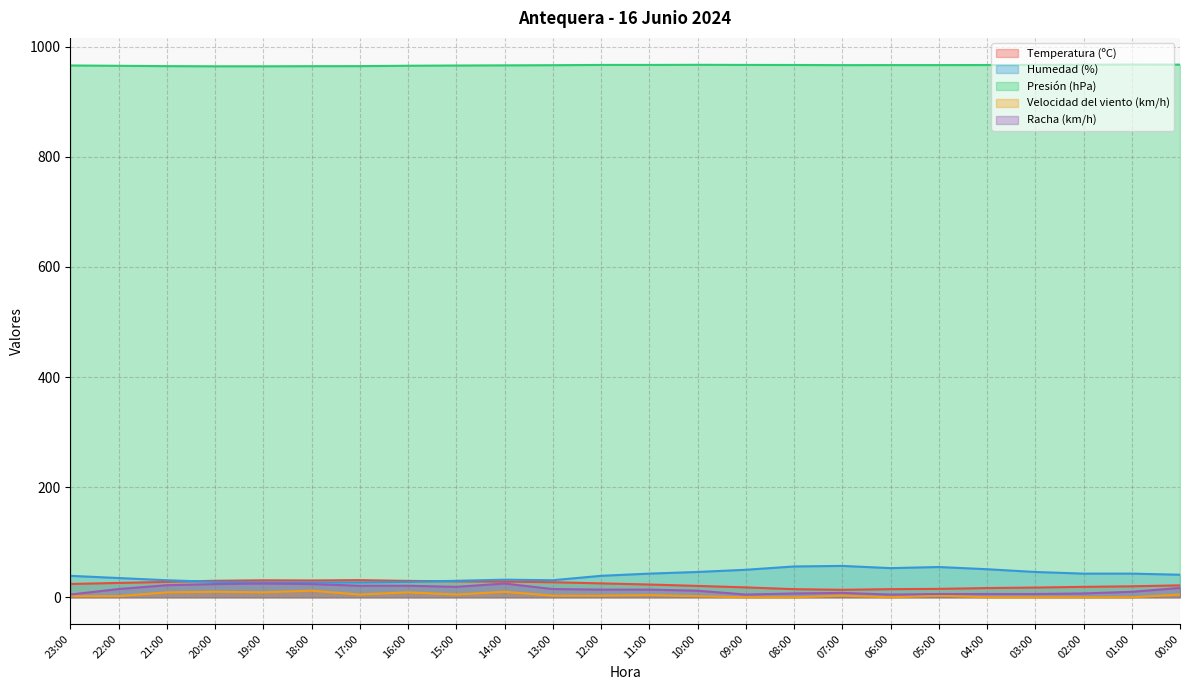

True or false: Racha (km/h) and Presión (hPa) cross at least once.

False